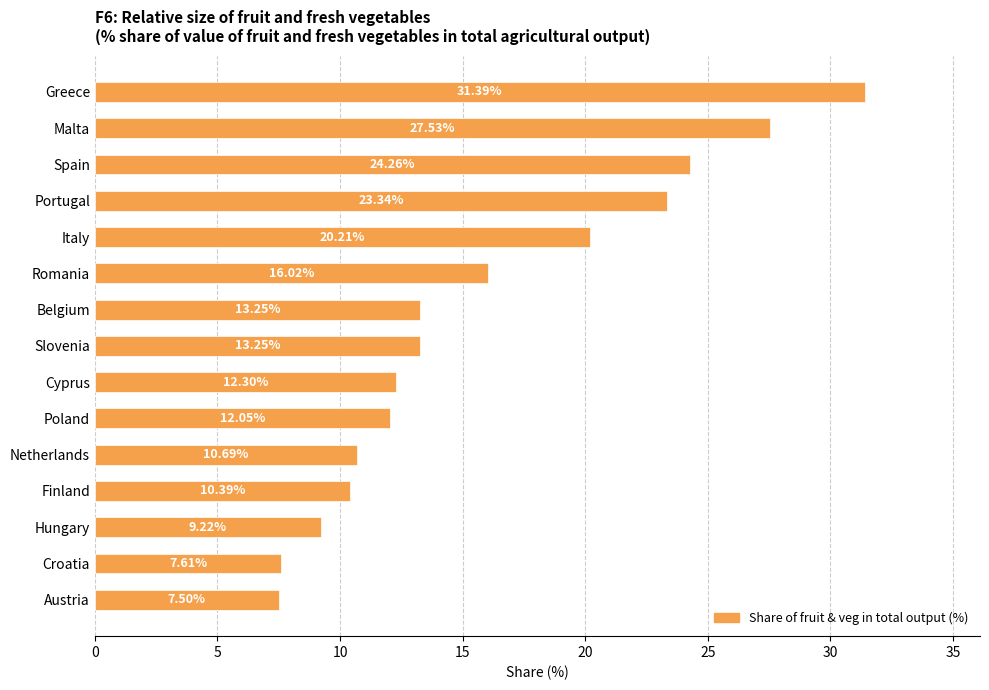

What is the label of the 1st bar from the top?

Greece